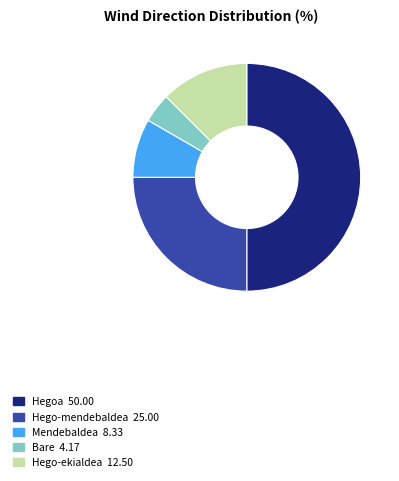

How many segments does this pie chart have?

5